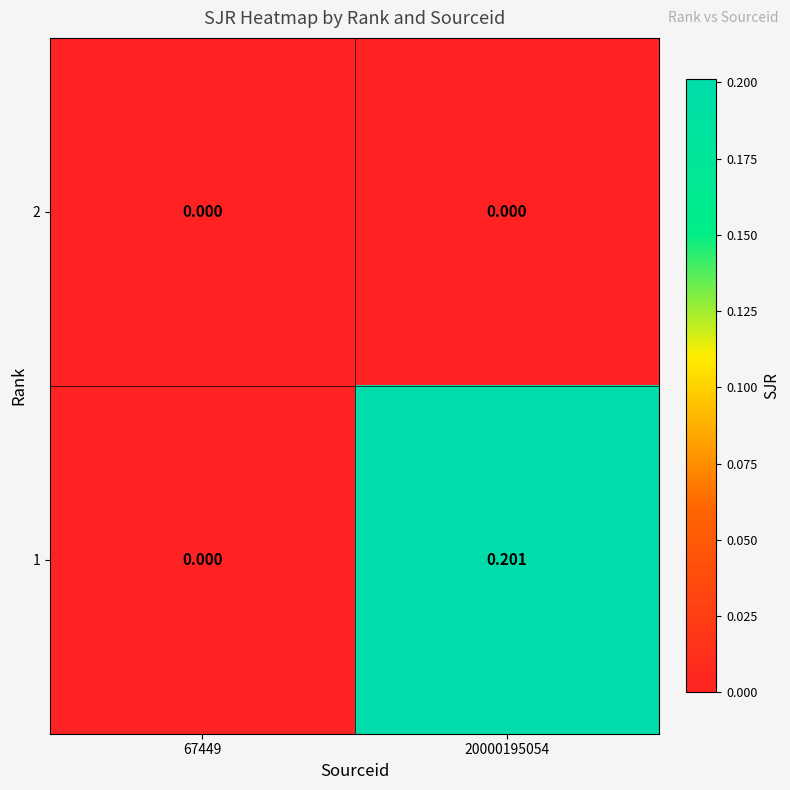

Is the value of 1 at 20000195054 greater than the value of 2 at 67449?

Yes